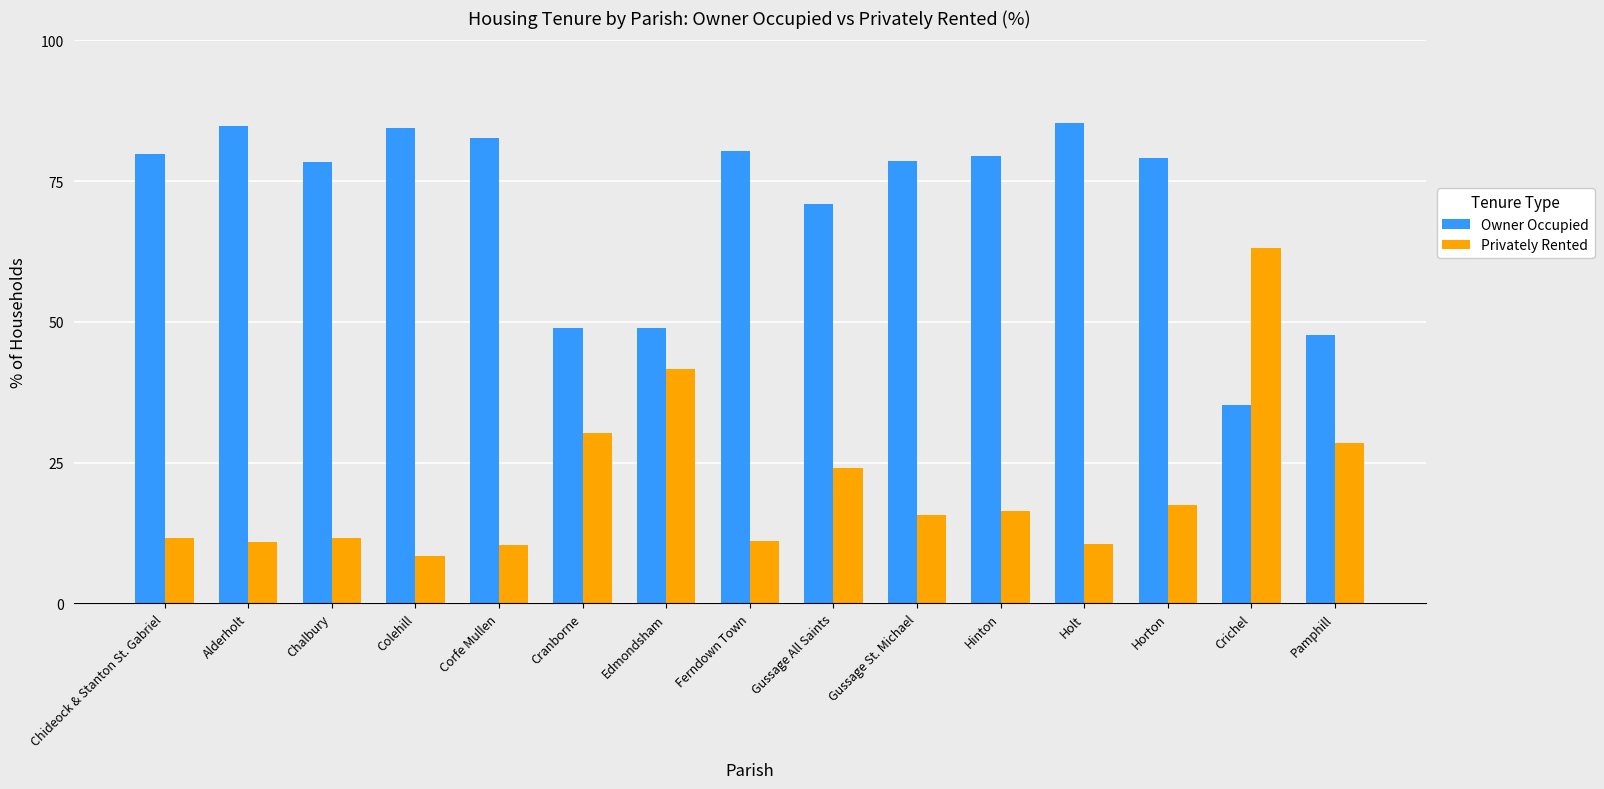

What are all the series names shown in the legend?

Owner Occupied, Privately Rented